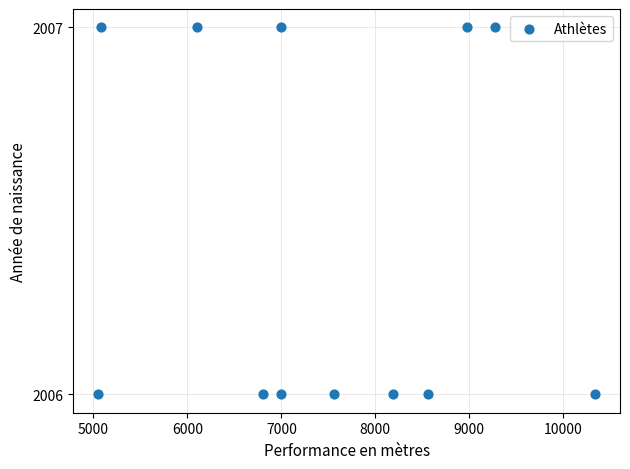

What is the range of X values (max minus min)?

5290